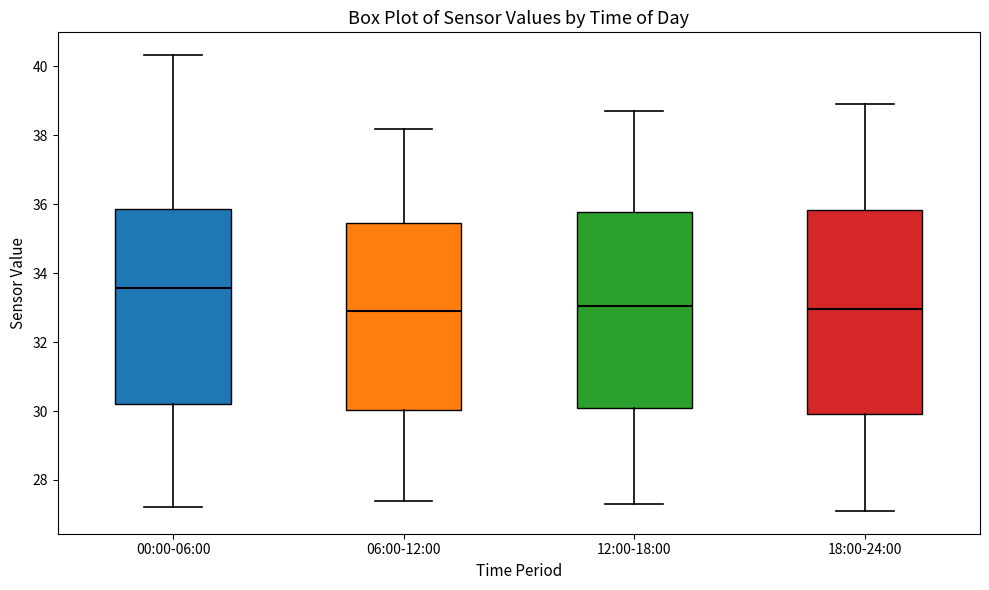

Reading left to right, read every box against the y-axis: the position of its median line, the range the box covers, and the ends of its whiskers. The values are not printed on the chart, so give them approximately, as read against the axis.

00:00-06:00: median 33.6, box 30.2 to 35.8, whiskers 27.2 to 40.4
06:00-12:00: median 33.0, box 30.0 to 35.4, whiskers 27.4 to 38.2
12:00-18:00: median 33.0, box 30.2 to 35.8, whiskers 27.4 to 38.8
18:00-24:00: median 33.0, box 30.0 to 35.8, whiskers 27.2 to 39.0